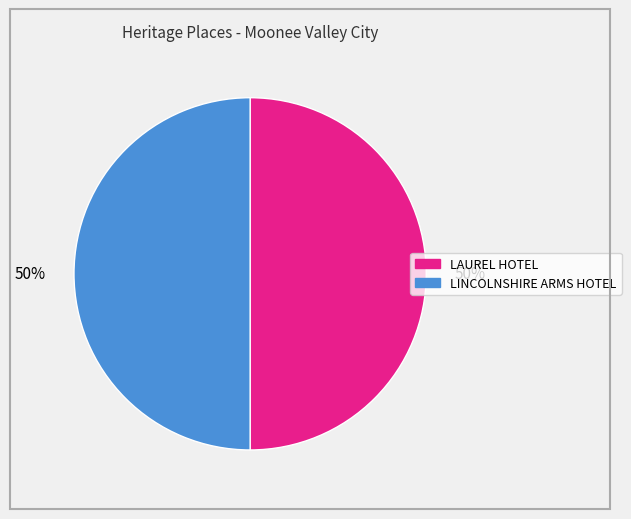

What percentage is the LAUREL HOTEL slice, to the nearest percent?

50%